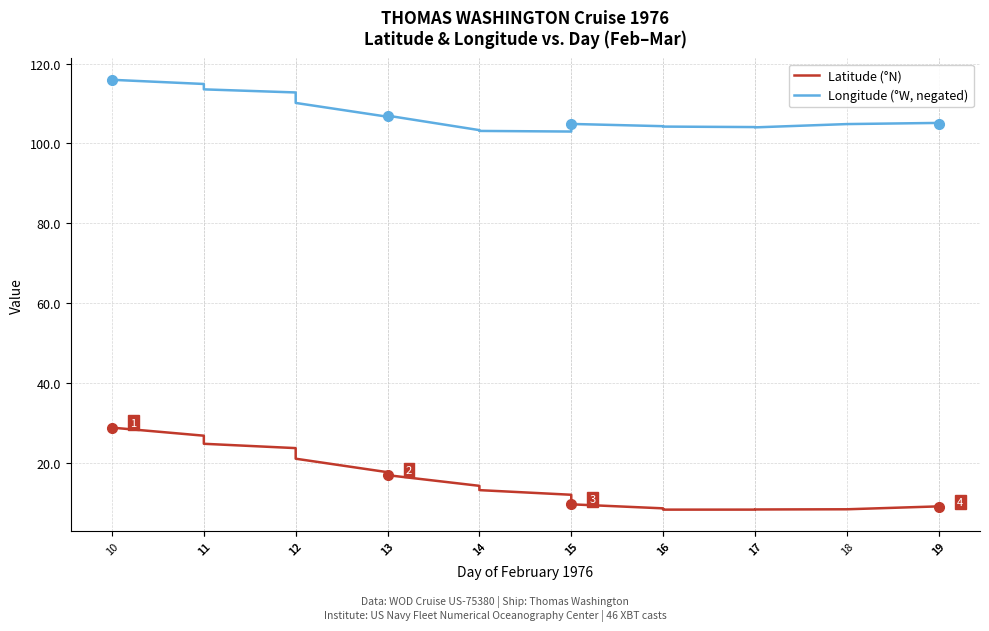

Rank the categories by Longitude (°W, negated) value from highest to lowest.

10, 11, 11, 12, 12, 13, 13, 19, 19, 15, 18, 16, 16, 17, 17, 14, 14, 15